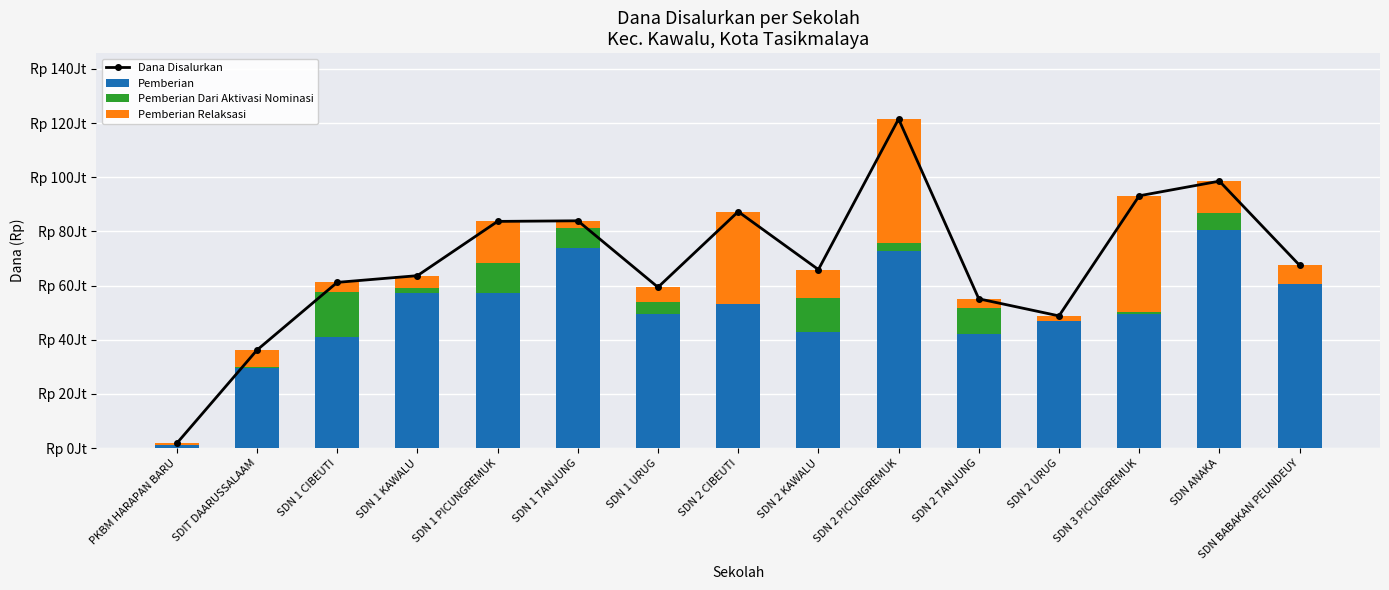

Reading left to right, list all the values displayed in this chart.

Dana Disalurkan: PKBM HARAPAN BARU=1800000	SDIT DAARUSSALAAM=36225000	SDN 1 CIBEUTI=61200000	SDN 1 KAWALU=63675000	SDN 1 PICUNGREMUK=83700000	SDN 1 TANJUNG=83925000	SDN 1 URUG=59400000	SDN 2 CIBEUTI=87300000	SDN 2 KAWALU=65925000	SDN 2 PICUNGREMUK=121500000	SDN 2 TANJUNG=55125000	SDN 2 URUG=48825000	SDN 3 PICUNGREMUK=93150000	SDN ANAKA=98550000	SDN BABAKAN PEUNDEUY=67500000
Pemberian: PKBM HARAPAN BARU=1350000	SDIT DAARUSSALAAM=29475000	SDN 1 CIBEUTI=41175000	SDN 1 KAWALU=57150000	SDN 1 PICUNGREMUK=57150000	SDN 1 TANJUNG=74025000	SDN 1 URUG=49500000	SDN 2 CIBEUTI=53100000	SDN 2 KAWALU=42975000	SDN 2 PICUNGREMUK=72675000	SDN 2 TANJUNG=42300000	SDN 2 URUG=46800000	SDN 3 PICUNGREMUK=49500000	SDN ANAKA=80550000	SDN BABAKAN PEUNDEUY=60525000
Pemberian Dari Aktivasi Nominasi: PKBM HARAPAN BARU=0	SDIT DAARUSSALAAM=450000	SDN 1 CIBEUTI=16425000	SDN 1 KAWALU=2025000	SDN 1 PICUNGREMUK=11250000	SDN 1 TANJUNG=7200000	SDN 1 URUG=4500000	SDN 2 CIBEUTI=0	SDN 2 KAWALU=12375000	SDN 2 PICUNGREMUK=2925000	SDN 2 TANJUNG=9450000	SDN 2 URUG=0	SDN 3 PICUNGREMUK=900000	SDN ANAKA=6300000	SDN BABAKAN PEUNDEUY=0
Pemberian Relaksasi: PKBM HARAPAN BARU=450000	SDIT DAARUSSALAAM=6300000	SDN 1 CIBEUTI=3600000	SDN 1 KAWALU=4500000	SDN 1 PICUNGREMUK=15300000	SDN 1 TANJUNG=2700000	SDN 1 URUG=5400000	SDN 2 CIBEUTI=34200000	SDN 2 KAWALU=10575000	SDN 2 PICUNGREMUK=45900000	SDN 2 TANJUNG=3375000	SDN 2 URUG=2025000	SDN 3 PICUNGREMUK=42750000	SDN ANAKA=11700000	SDN BABAKAN PEUNDEUY=6975000